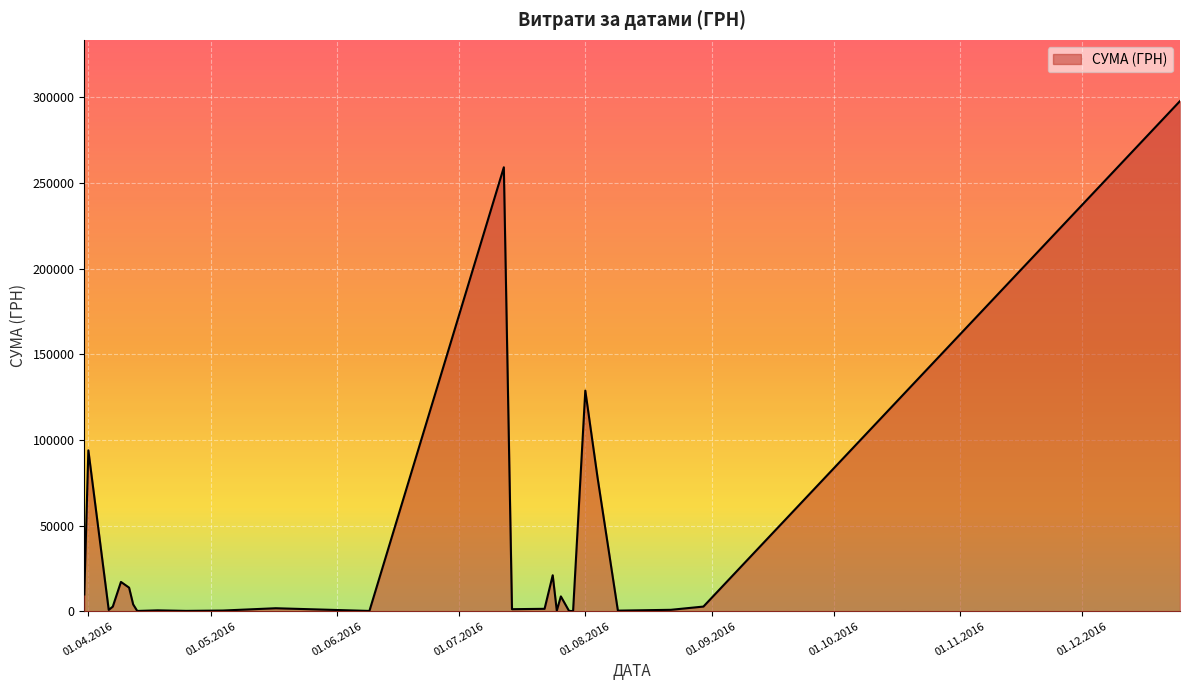

What is the difference between the maximum and minimum values?

297646.0